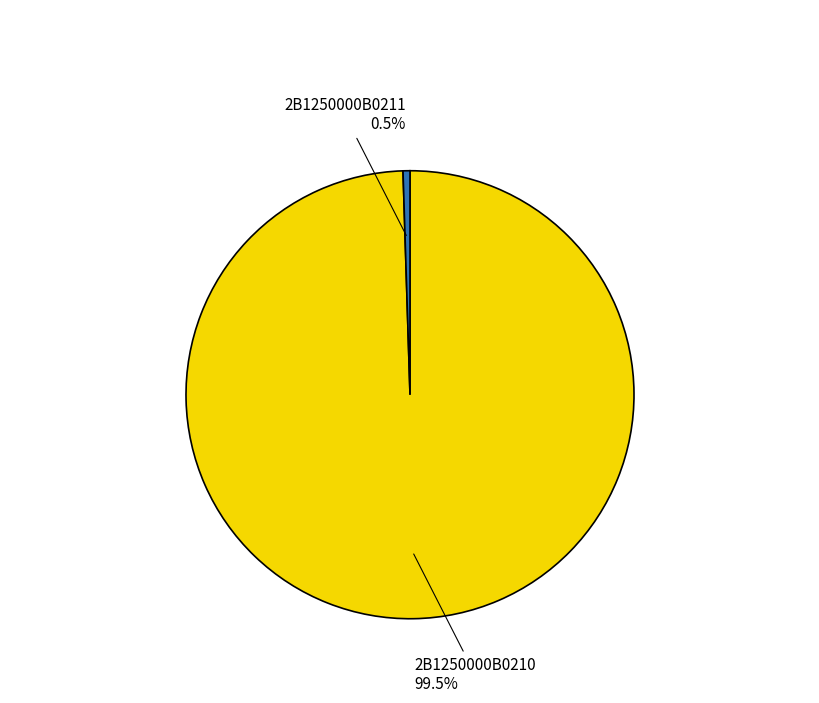

Does any single category account for the majority?

Yes